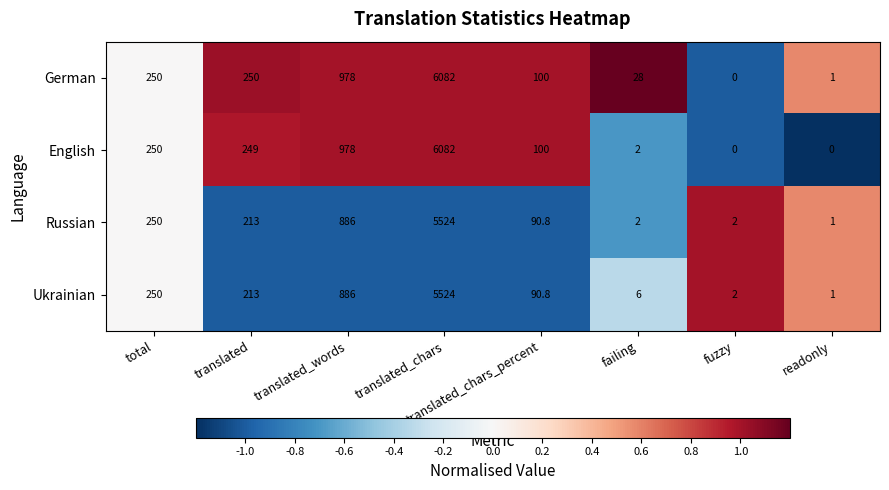

What is the difference between the second highest and second lowest values in the German series?

977.0